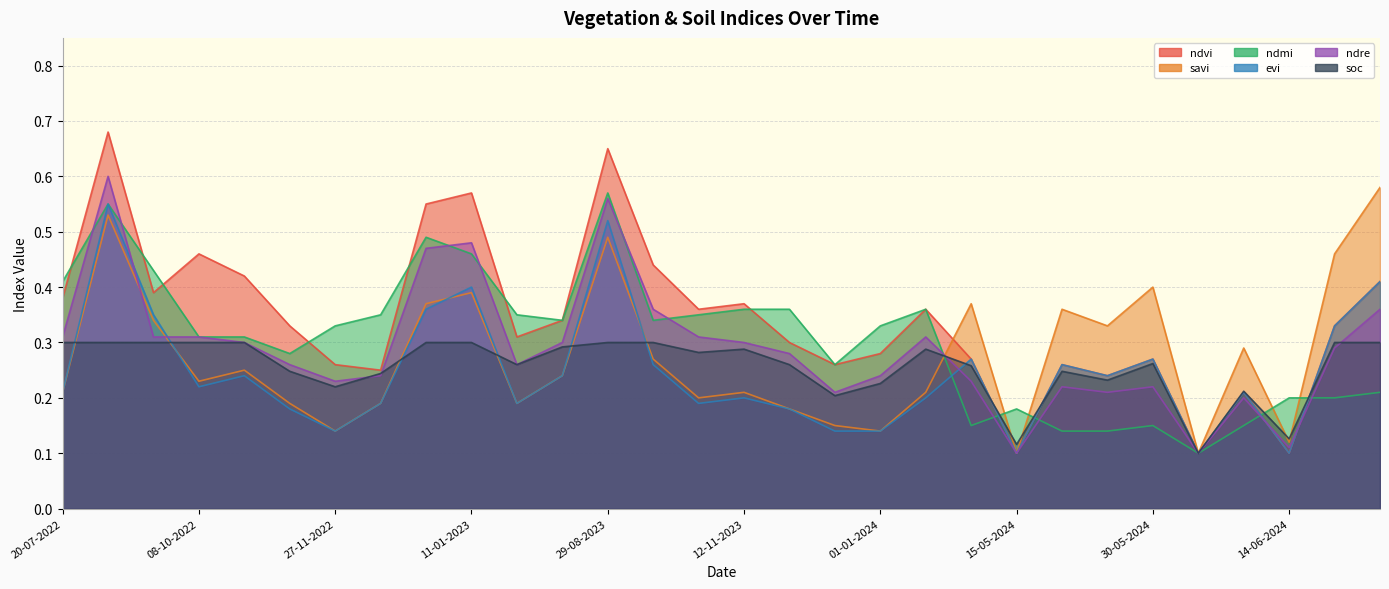

What is the difference between the evi values at 03-09-2022 and 12-12-2022?

0.4